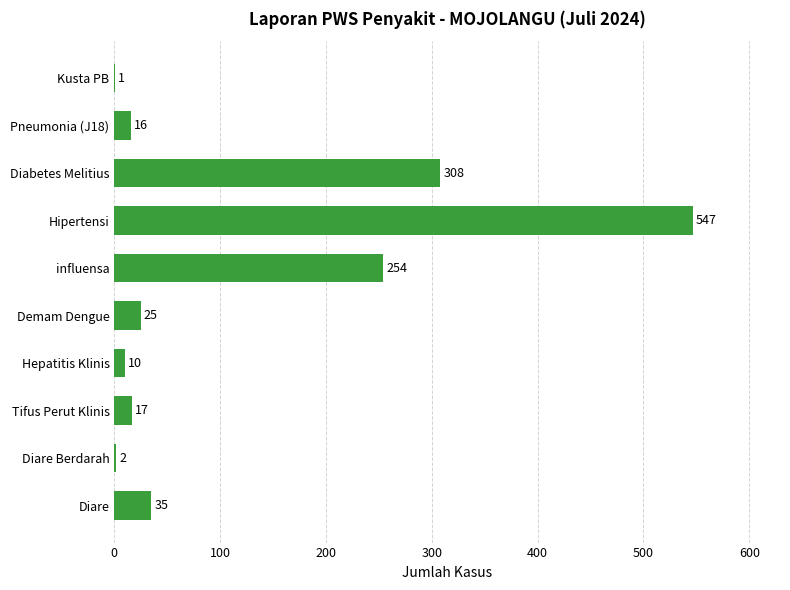

Reading bottom to top, extract all data points from this chart.

Diare=35	Diare Berdarah=2	Tifus Perut Klinis=17	Hepatitis Klinis=10	Demam Dengue=25	influensa=254	Hipertensi=547	Diabetes Melitius=308	Pneumonia (J18)=16	Kusta PB=1